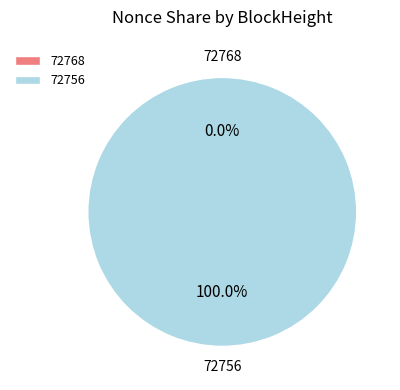

Rank the categories by value from lowest to highest.

72768, 72756